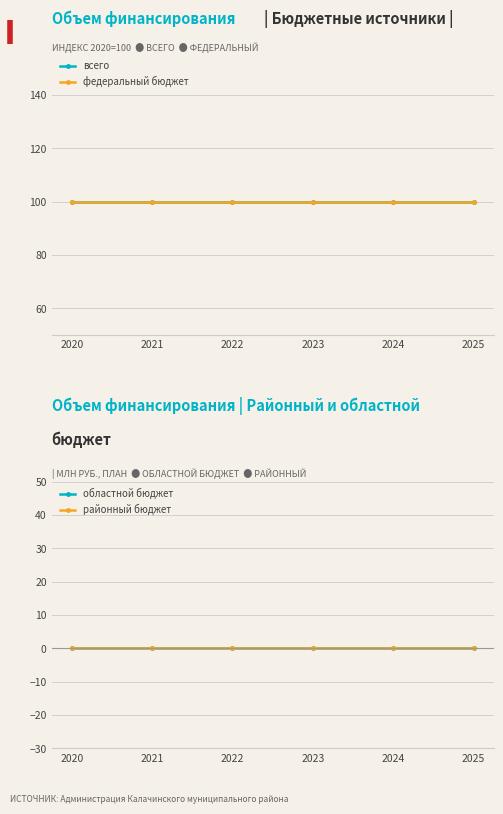

True or false: районный бюджет and областной бюджет cross at least once.

False